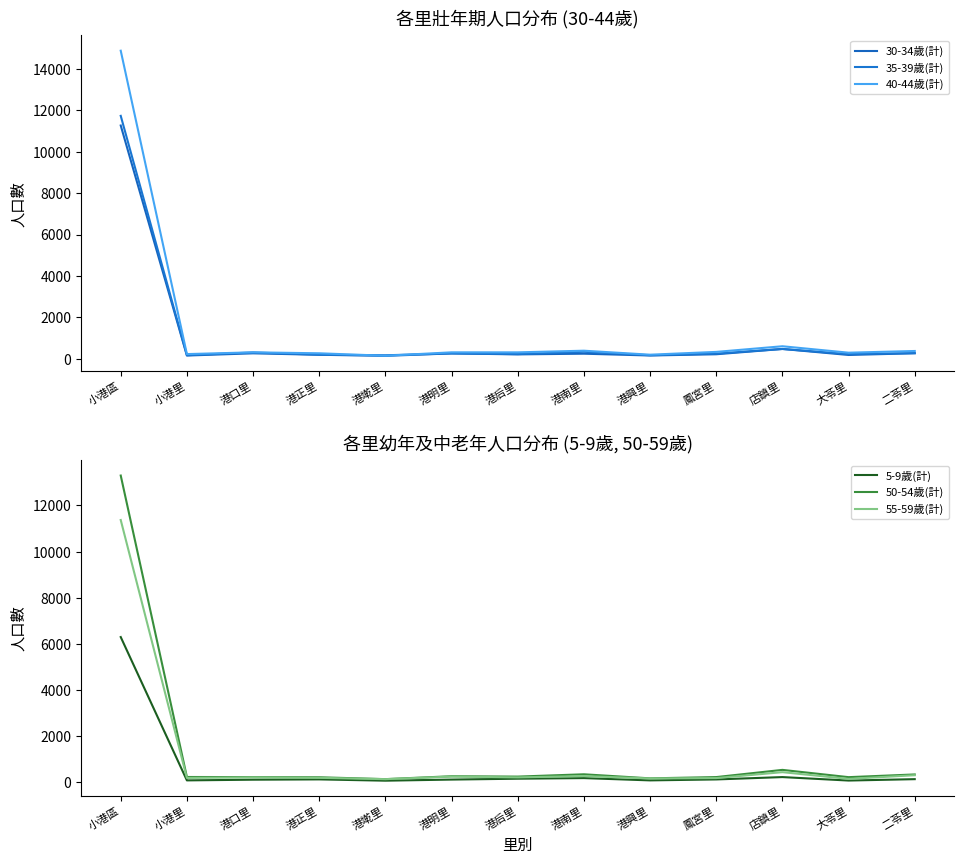

Reading left to right, transcribe all the data shown in this chart.

30-34歲(計): 11271	147	254	184	132	250	203	236	149	209	465	175	257
35-39歲(計): 11738	164	296	186	160	248	216	329	161	240	465	215	264
40-44歲(計): 14888	217	302	256	137	302	301	381	188	323	596	285	367
5-9歲(計): 6298	90	120	133	77	125	163	189	90	131	233	83	143
50-54歲(計): 13294	237	232	225	144	270	254	354	178	233	545	230	347
55-59歲(計): 11368	196	220	201	143	254	220	275	174	190	446	155	314